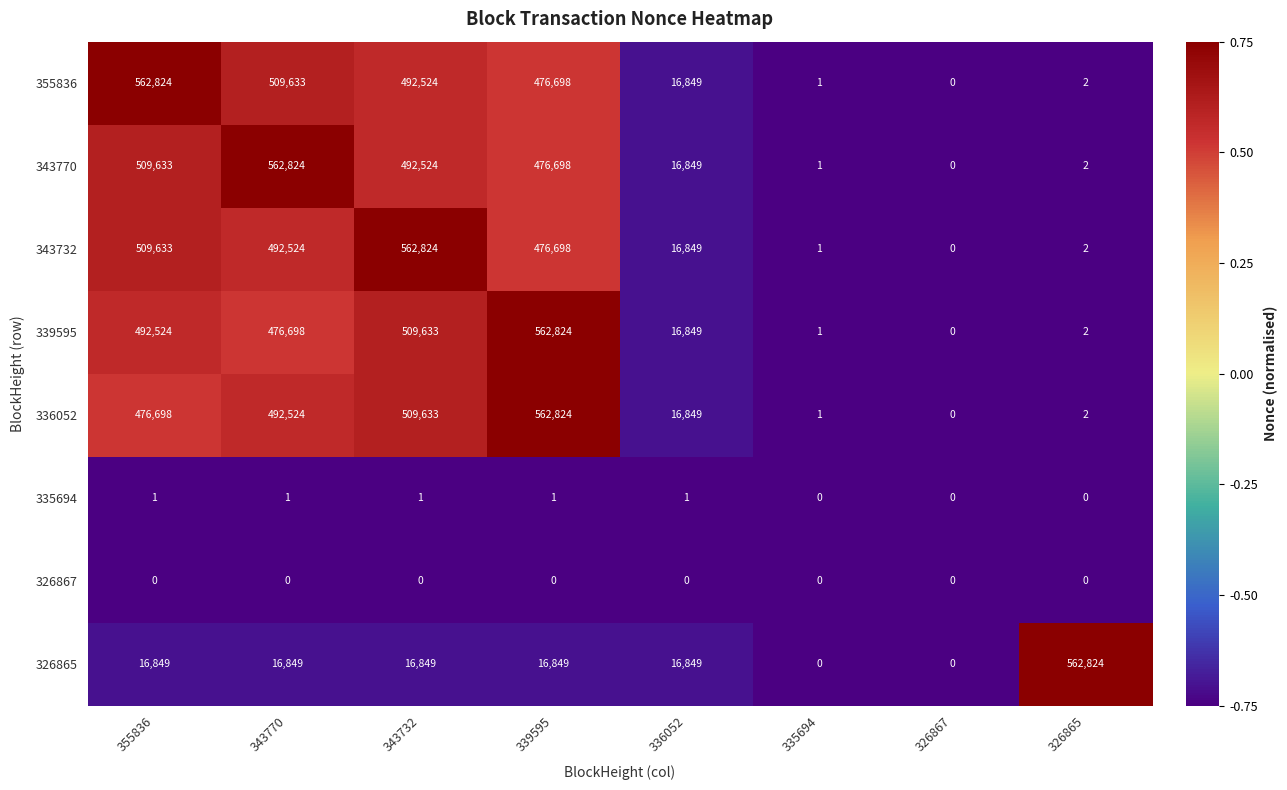

At how many categories does at least one series exceed 298550?

5